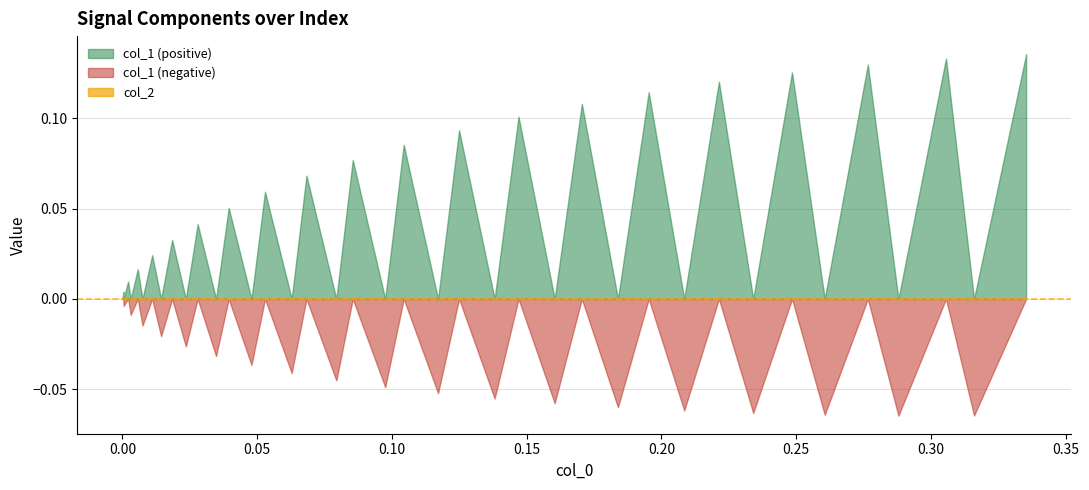

Is the value of col_2 at 3 greater than the value of col_1 at 33?

No